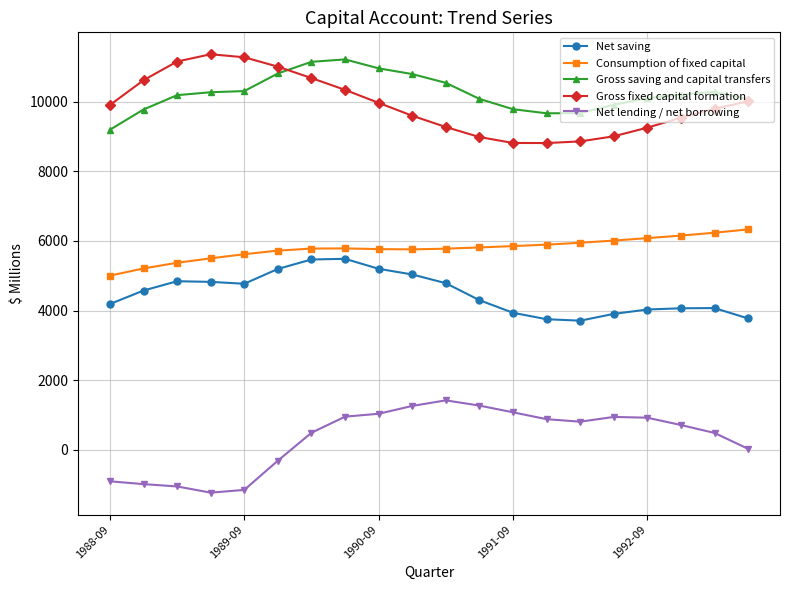

Count the number of categories in the chart.

20